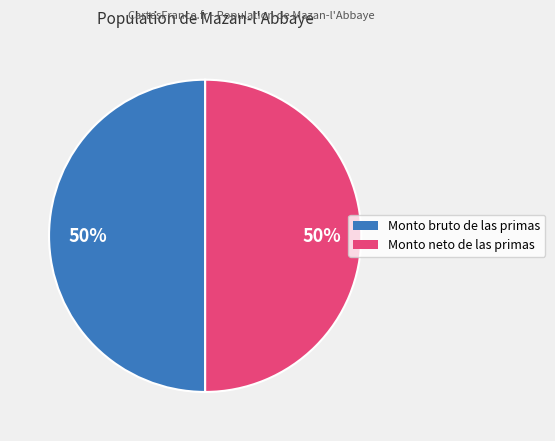

To the nearest percent, what is the average slice percentage?

50%